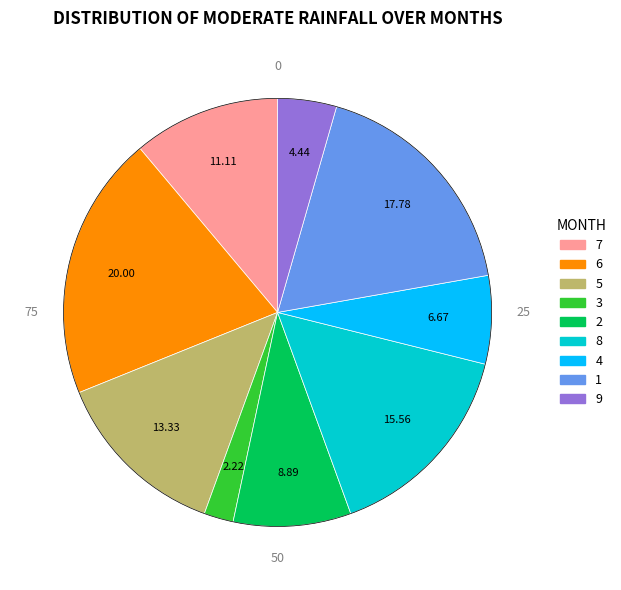

Between 2 and 5, which is larger?

5